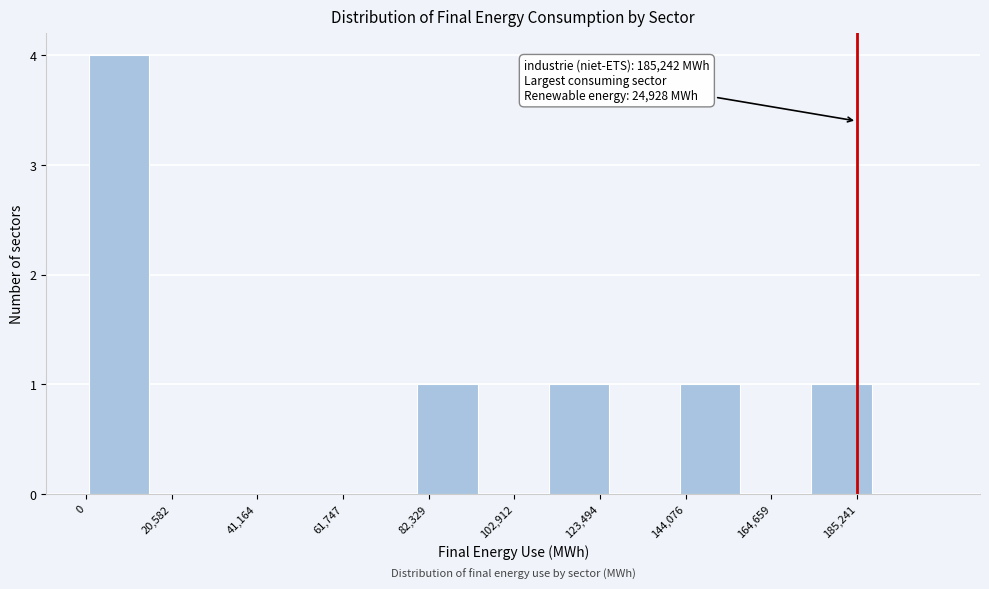

Around what value on the x-axis is the tallest bar? Give the approximate position of its centre, as read against the axis.

10000